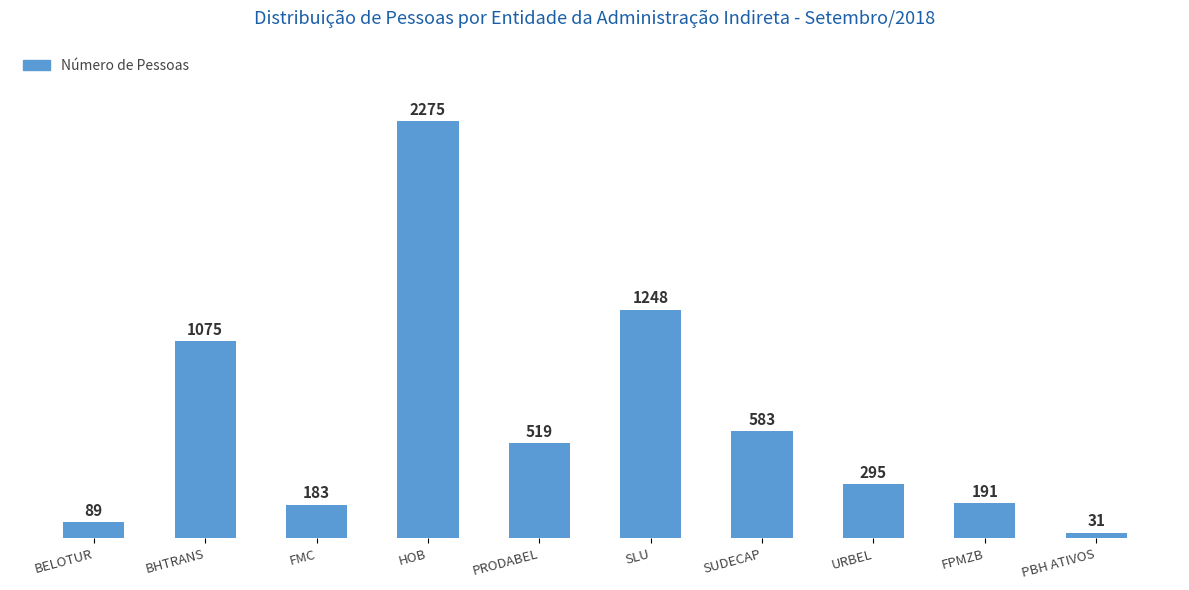

Between SUDECAP and BELOTUR, which is larger?

SUDECAP